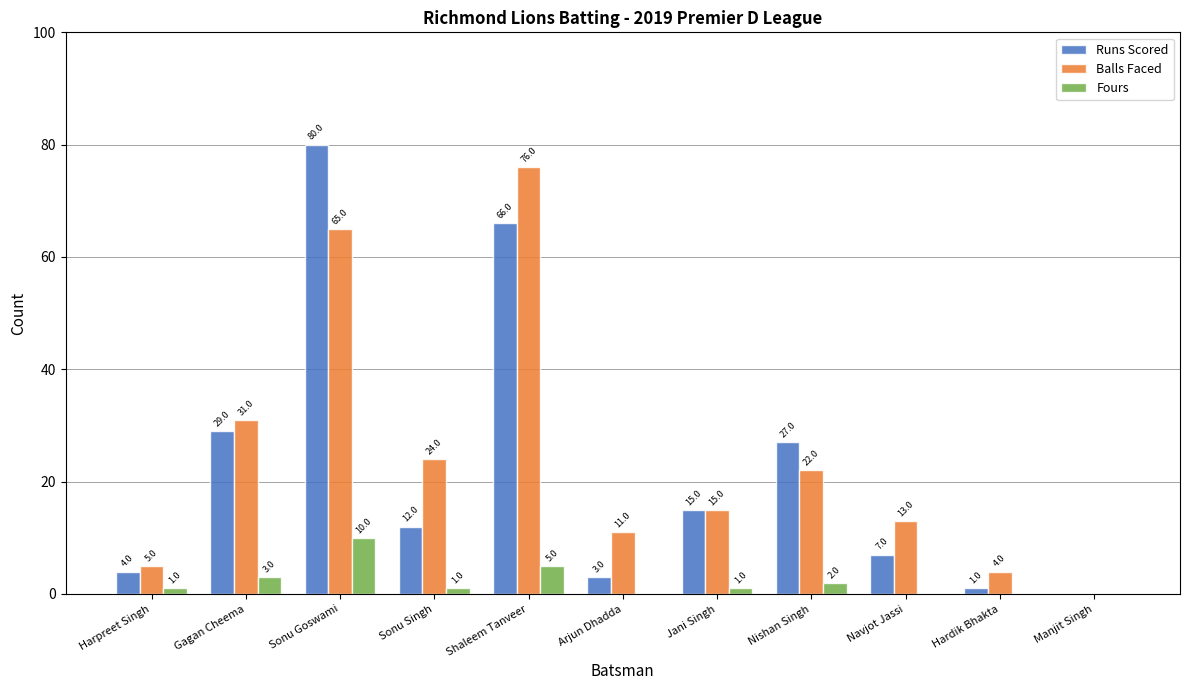

How many data points does each series have?

11